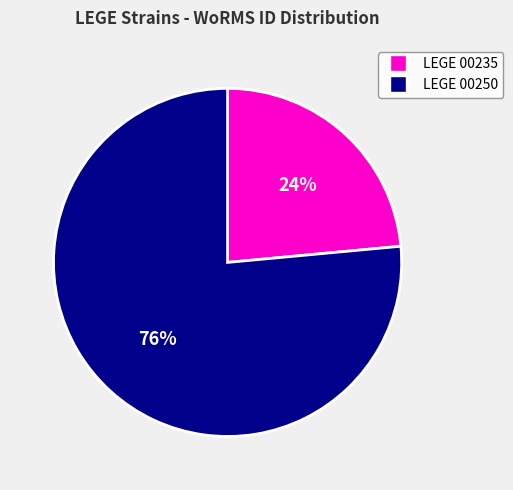

What is the smallest slice in the pie chart?

LEGE 00235